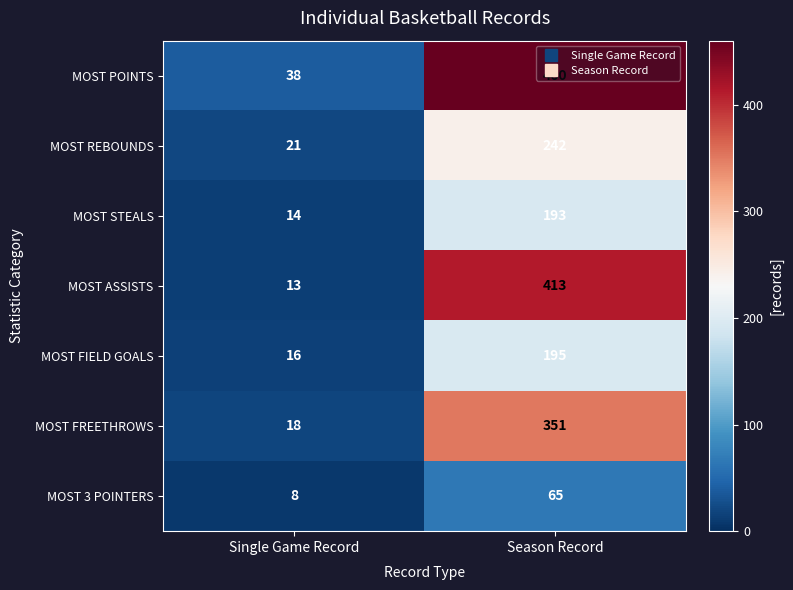

How many data points in MOST ASSISTS are less than 413?

1